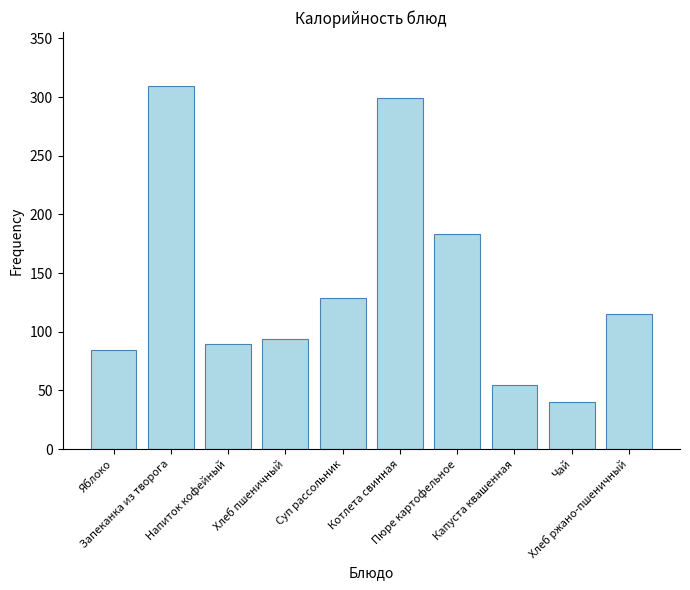

Reading left to right, transcribe all the data shown in this chart.

84.6	309.1	89.5	94.0	128.7	299.0	183.0	54.2	40.0	115.0